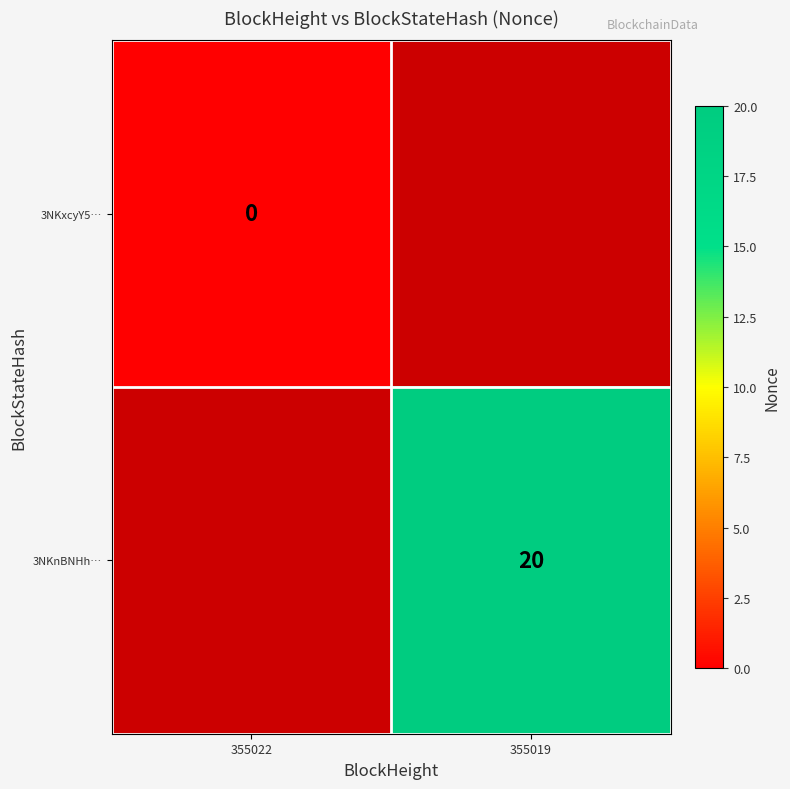

Is the value of 3NKxcyY5… at 355022 greater than the value of 3NKnBNHh… at 355019?

No